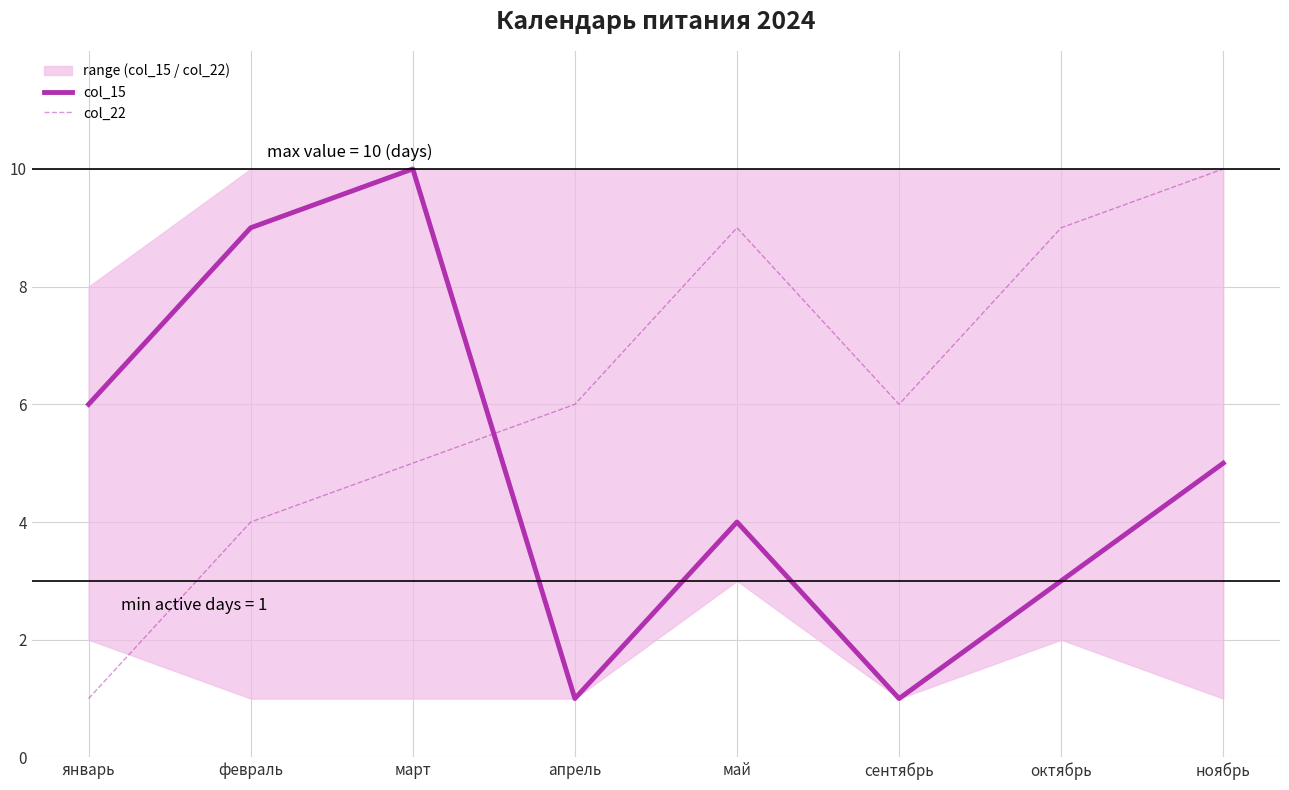

What is the difference between the highest and lowest values at март?

5